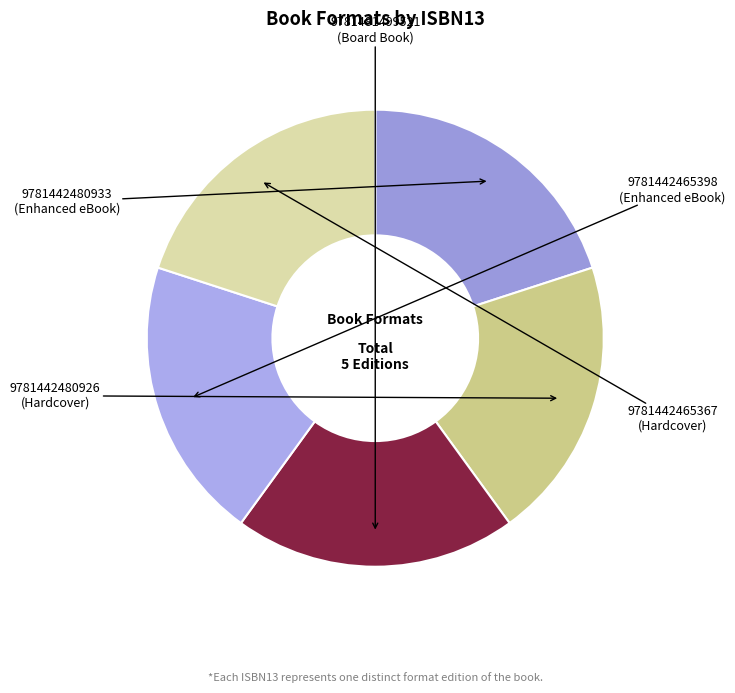

Count the number of slices in the pie.

5